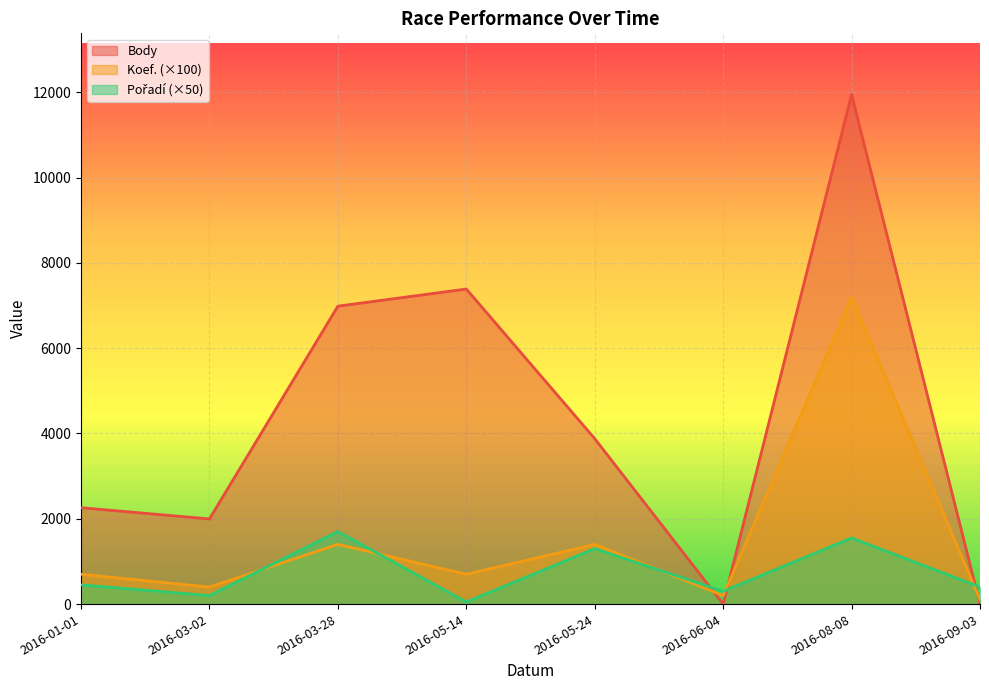

What is the maximum value shown in the chart?

11948